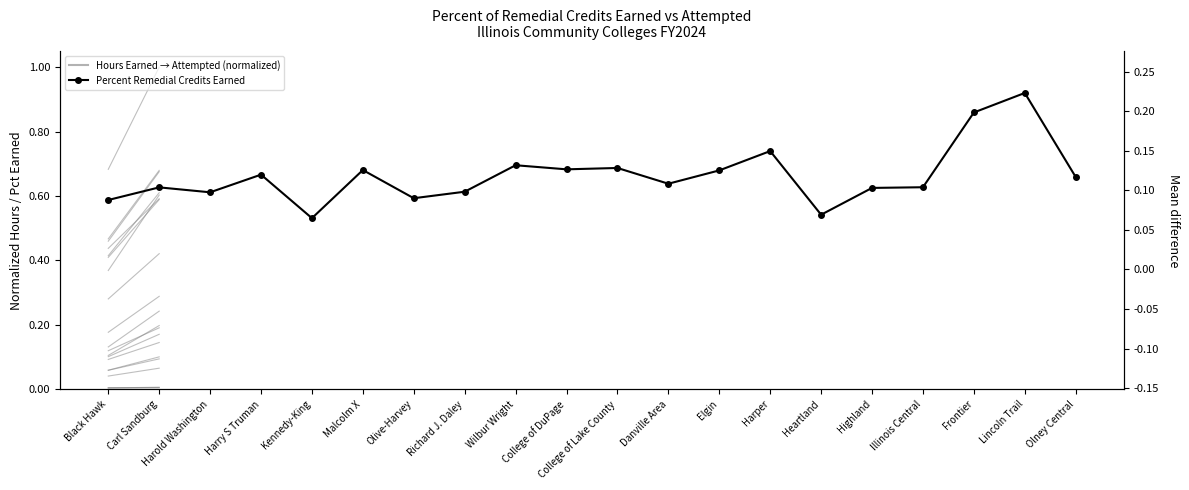

Which label corresponds to the largest value in the chart?

Lincoln Trail